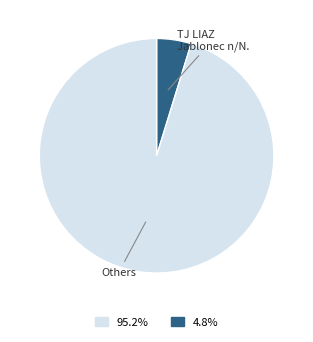

Is the sum of TJ LIAZ Jablonec n/N. and Others greater than half?

Yes